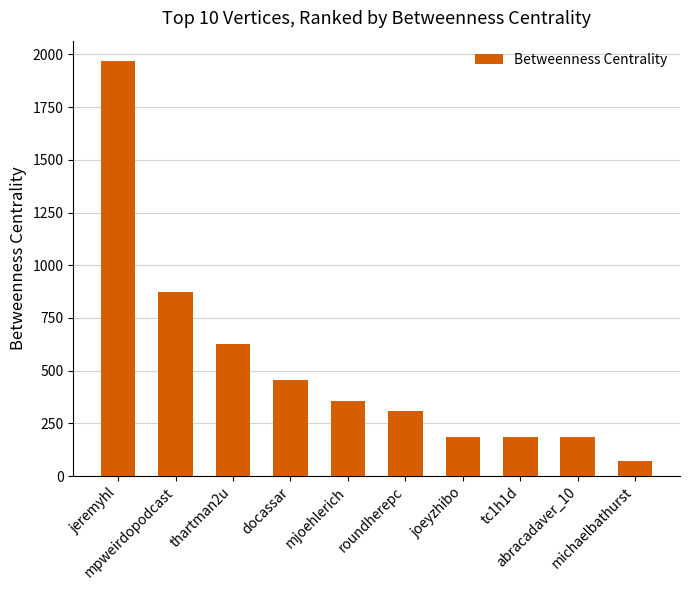

What is the sum of all values?

5226.7